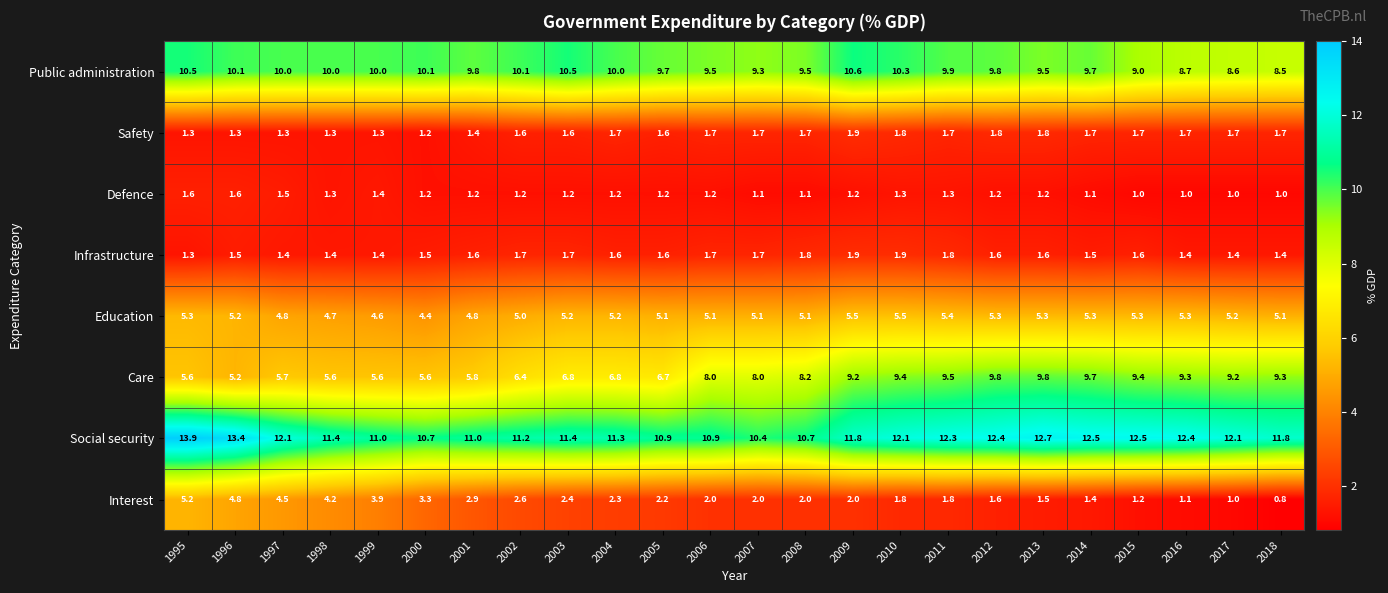

What is the spread (max minus min) of values at 2017?

11.1